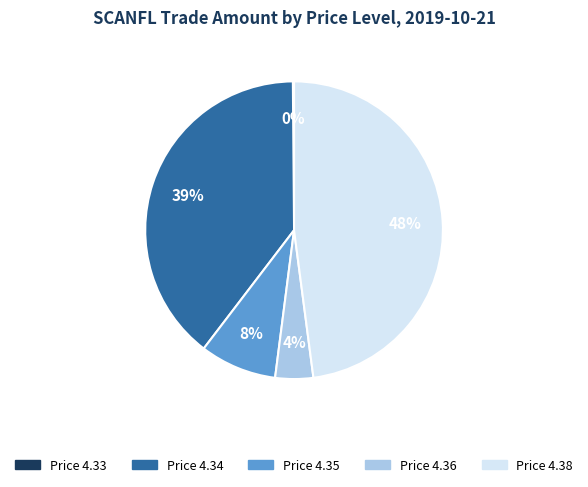

To the nearest percent, what is the average slice percentage?

20%